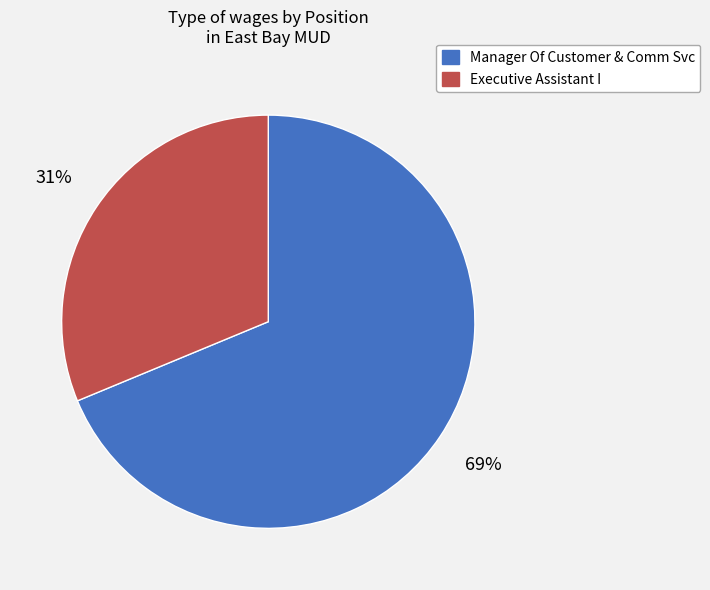

Count the number of slices in the pie.

2